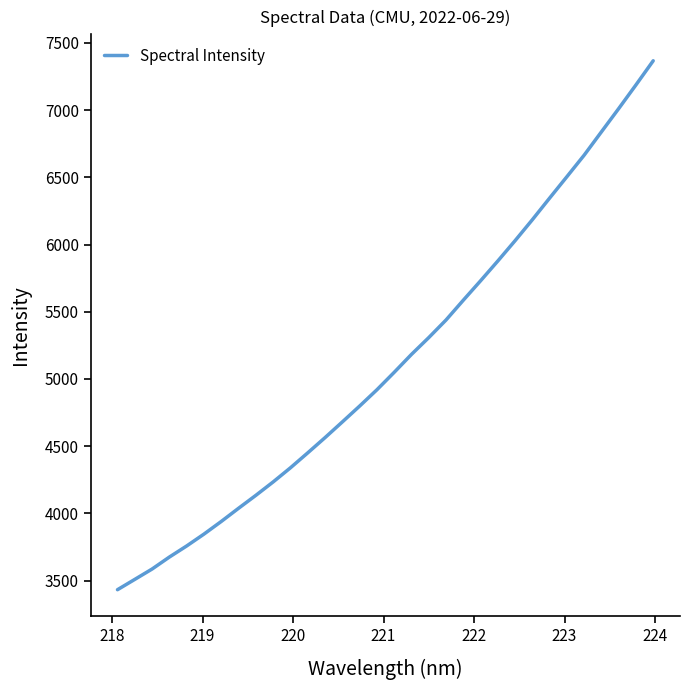

What is the difference between the maximum and minimum values?

3935.0